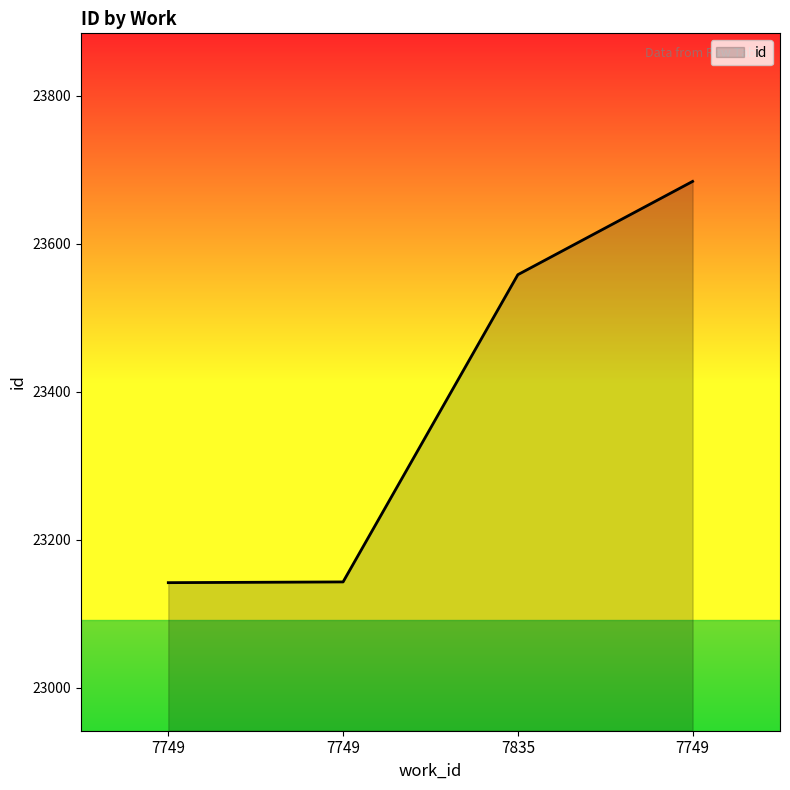

How many lines are shown in the chart?

1